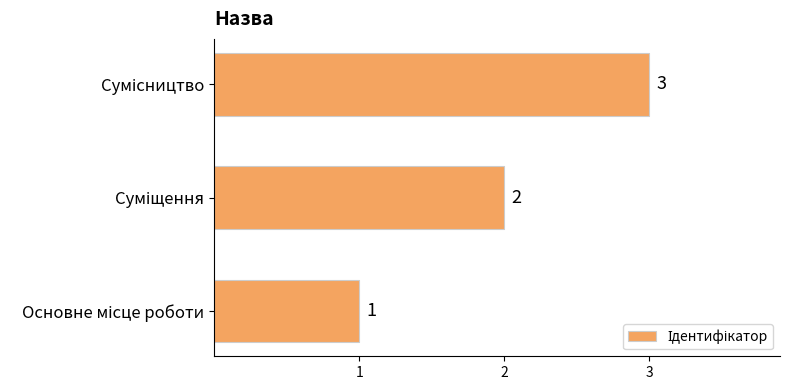

Count the values in the range 1 to 3.

3